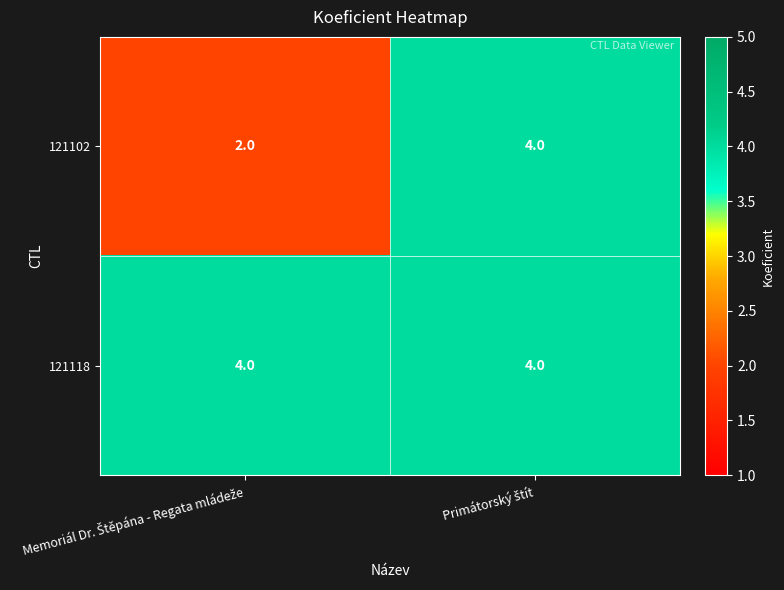

Reading left to right, what are all the values shown in this chart?

121102: 2	4
121118: 4	4